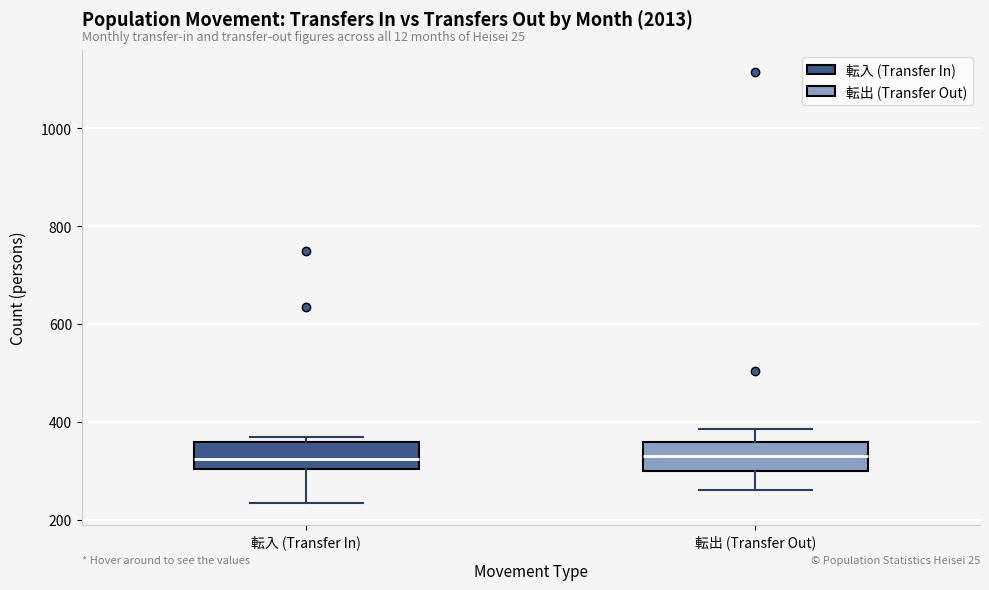

Reading left to right, read every box against the y-axis: the position of its median line, the range the box covers, and the ends of its whiskers. The values are not printed on the chart, so give them approximately, as read against the axis.

転入 (Transfer In): median 320, box 300 to 360, whiskers 240 to 360 (just above the box's upper edge)
転出 (Transfer Out): median 340, box 300 to 360, whiskers 260 to 380